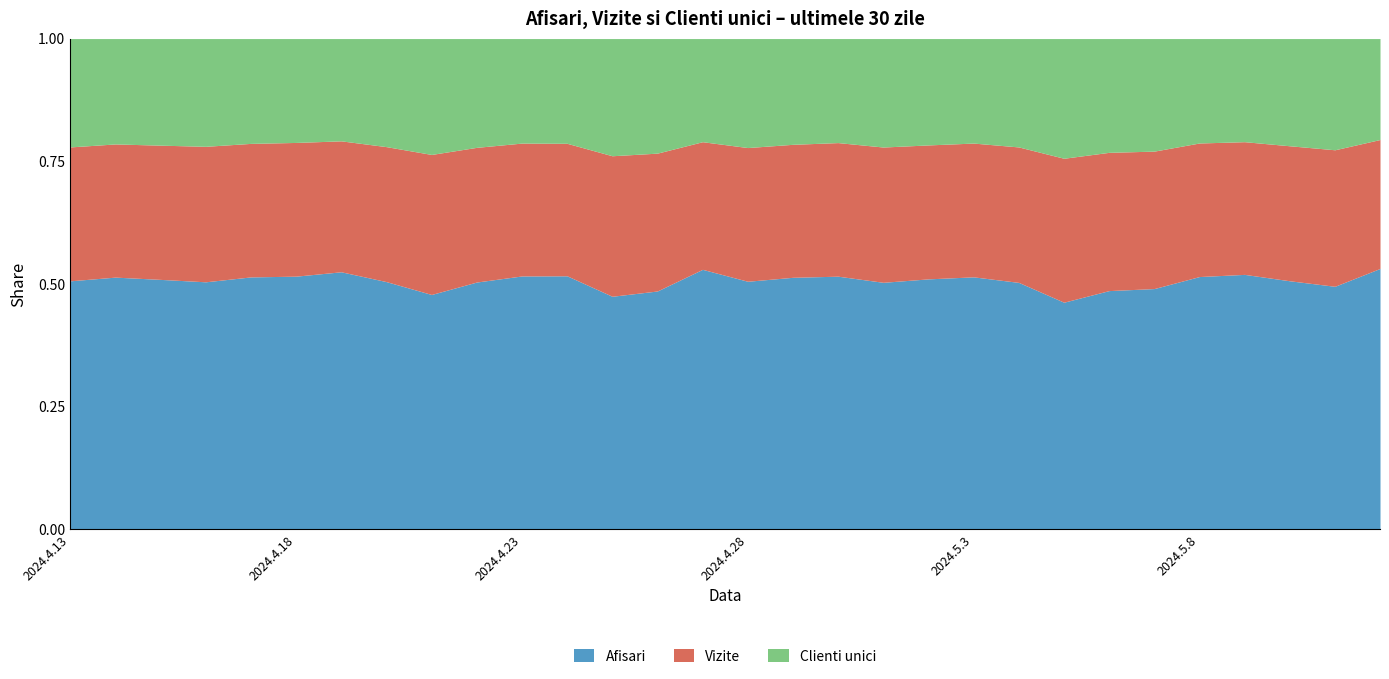

What is the total value across all series at 2024.5.1?

320381